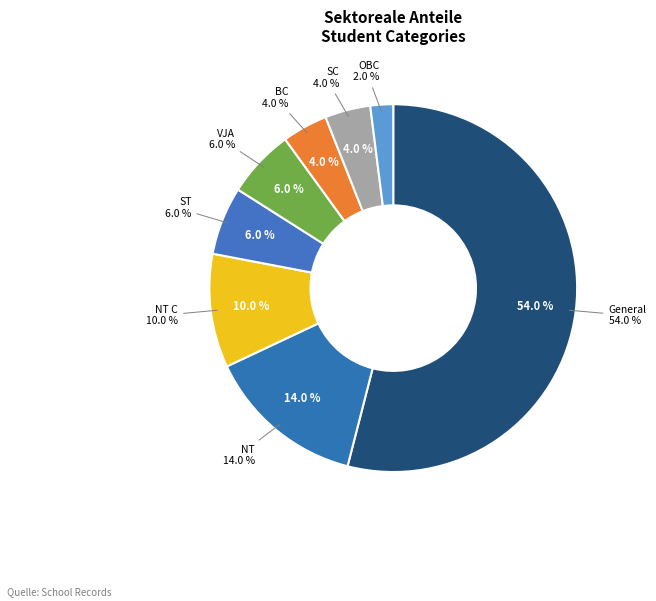

Which slice is the smallest?

OBC